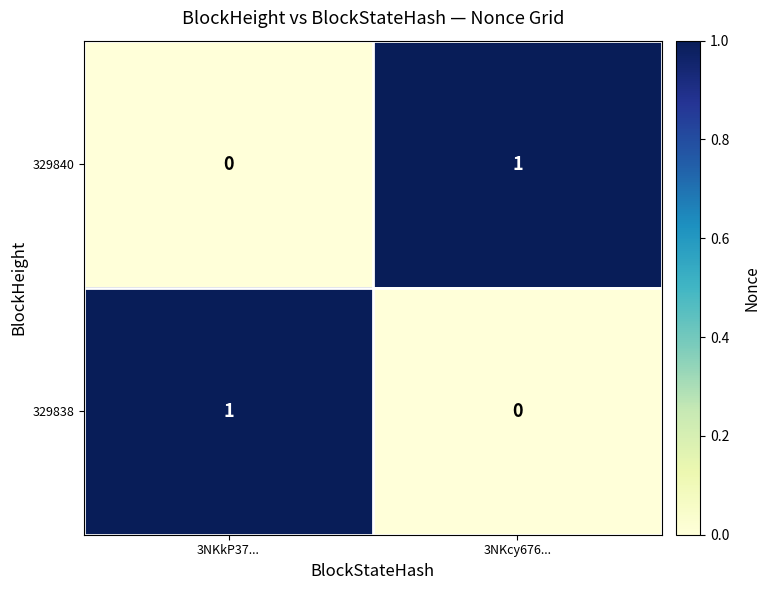

Is the value of 329840 at 3NKcy676... greater than the value of 329838 at 3NKcy676...?

Yes